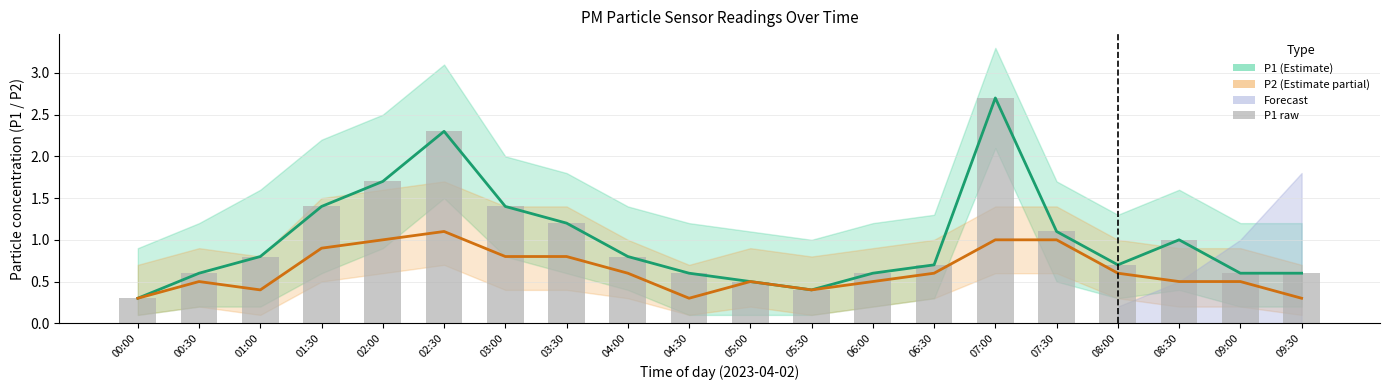

What is the label of the 3rd bar from the left?

01:00